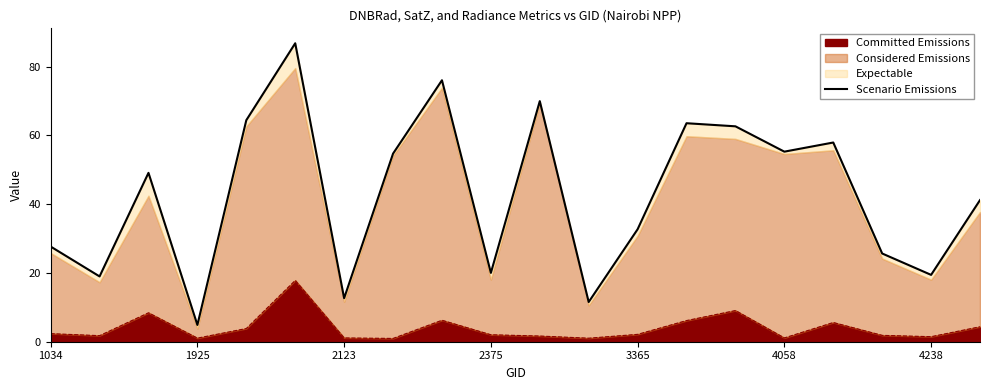

The value at 14 is 26.5. True or false?

False